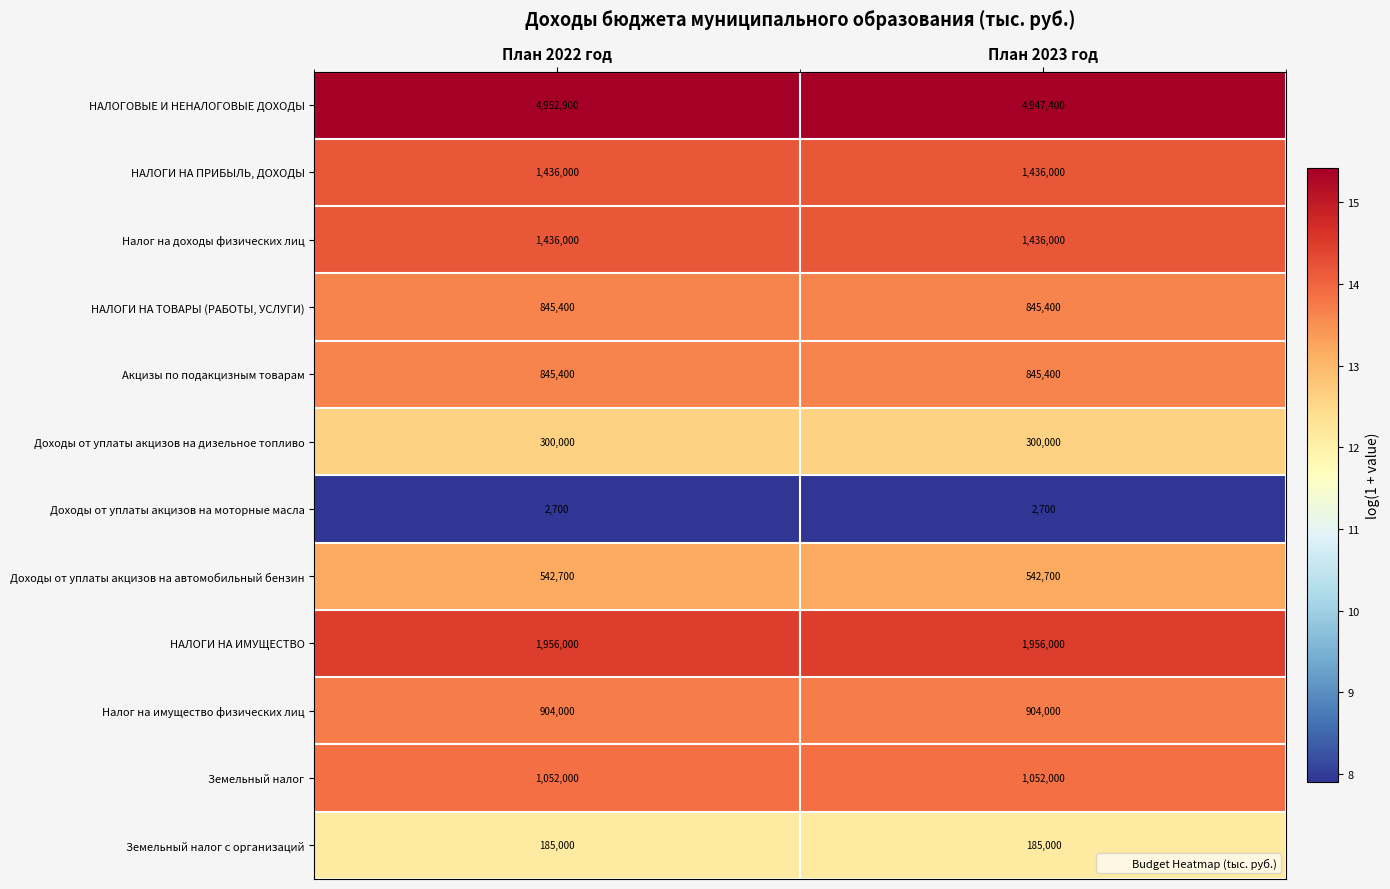

What is the spread (max minus min) of values at План 2023 год?

4944700